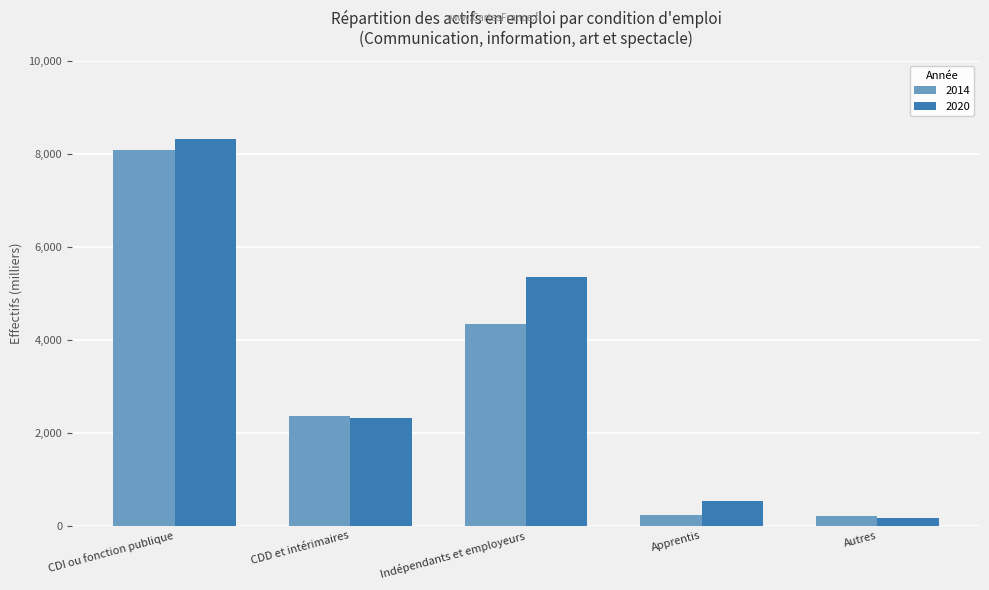

What is the sum of the 2020 values at Indépendants et employeurs and Apprentis?

5869.4